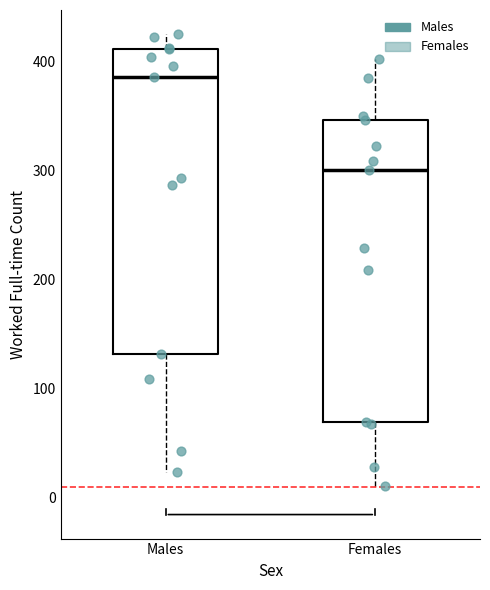

Reading left to right, read every box against the y-axis: the position of its median line, the range the box covers, and the ends of its whiskers. The values are not printed on the chart, so give them approximately, as read against the axis.

Males: median 390, box 130 to 410, whiskers 20 to 430
Females: median 300, box 70 to 350, whiskers 10 to 400